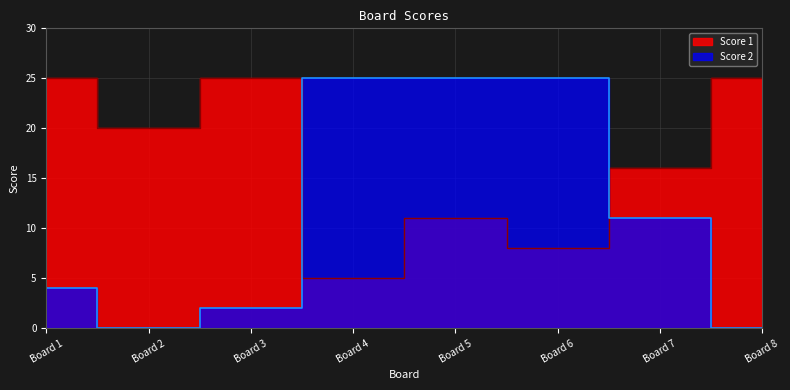

What are all the series names shown in the legend?

Score 1, Score 2